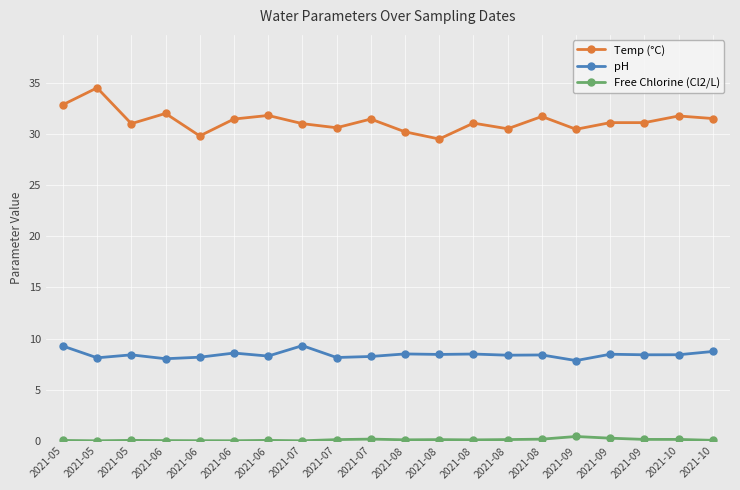

Is it true that pH equals 7.8 at 2021-09?

True